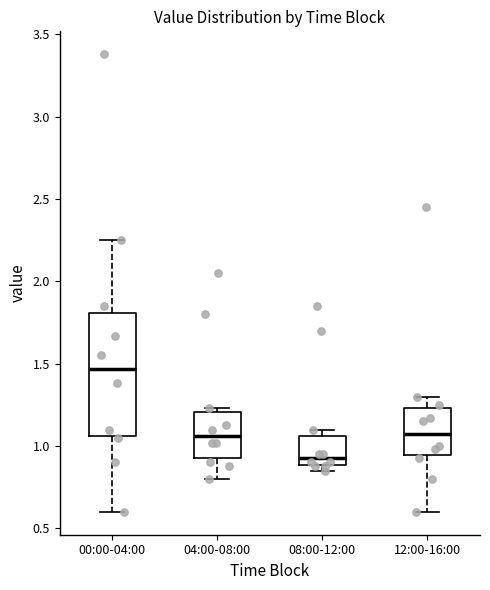

Reading left to right, read every box against the y-axis: the position of its median line, the range the box covers, and the ends of its whiskers. The values are not printed on the chart, so give them approximately, as read against the axis.

00:00-04:00: median 1.45, box 1.05 to 1.80, whiskers 0.60 to 2.25
04:00-08:00: median 1.05, box 0.95 to 1.20, whiskers 0.80 to 1.25
08:00-12:00: median 0.95, box 0.90 to 1.05, whiskers 0.85 to 1.10
12:00-16:00: median 1.10, box 0.95 to 1.25, whiskers 0.60 to 1.30